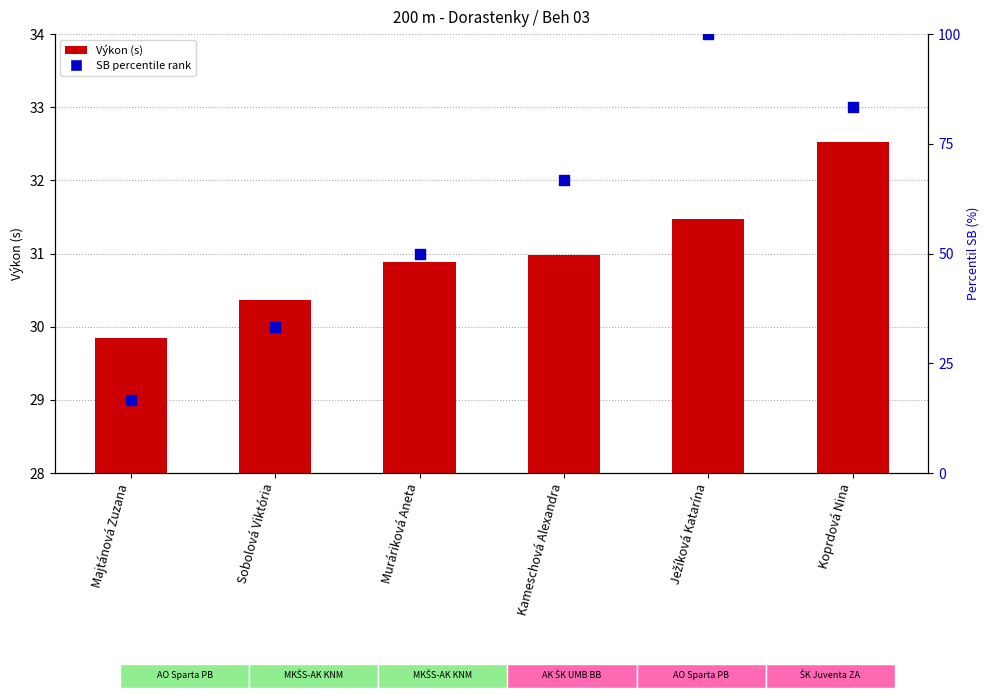

Which series has the widest spread of Y values?

SB percentile rank